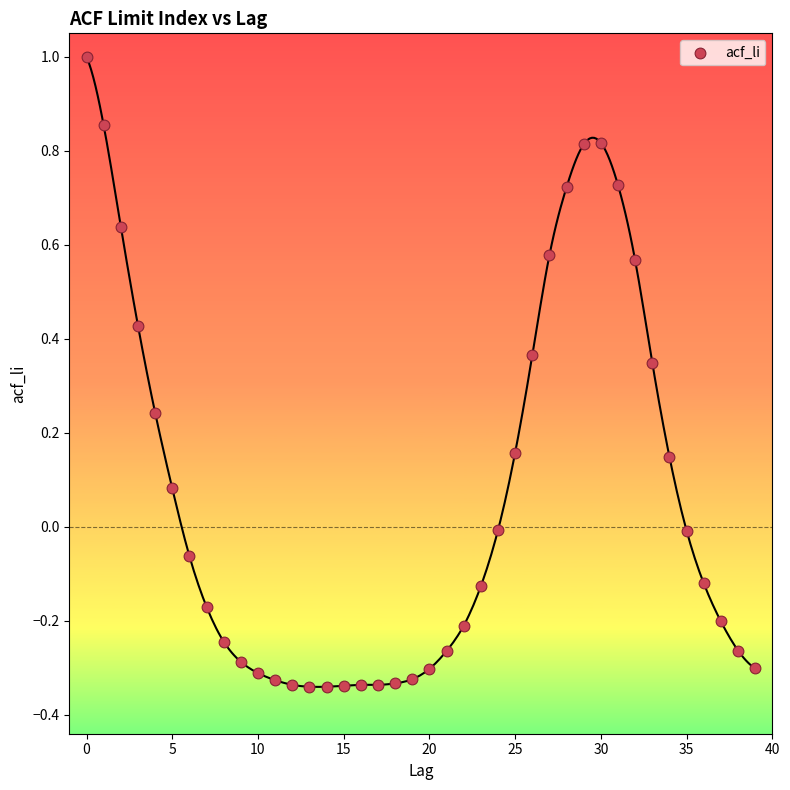

What is the range of Y values (max minus min)?

1.3